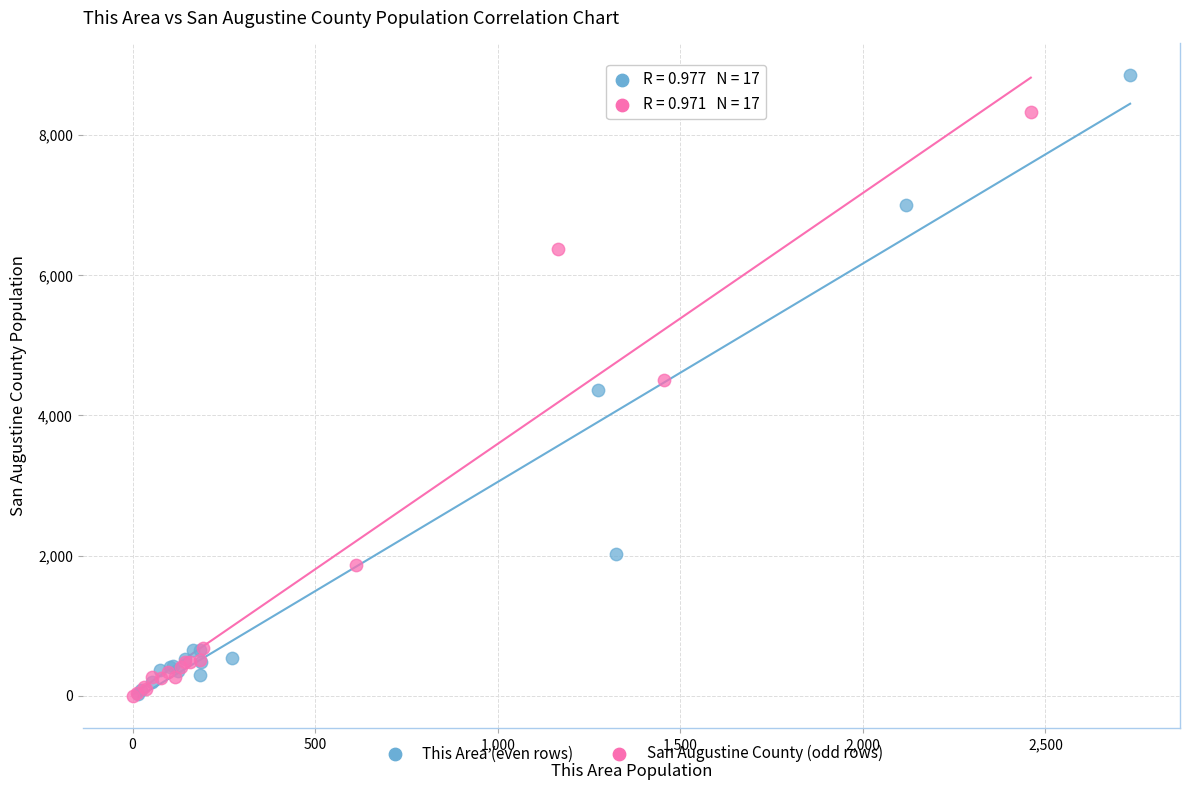

What are all the series names shown in the legend?

This Area (even rows), San Augustine County (odd rows)